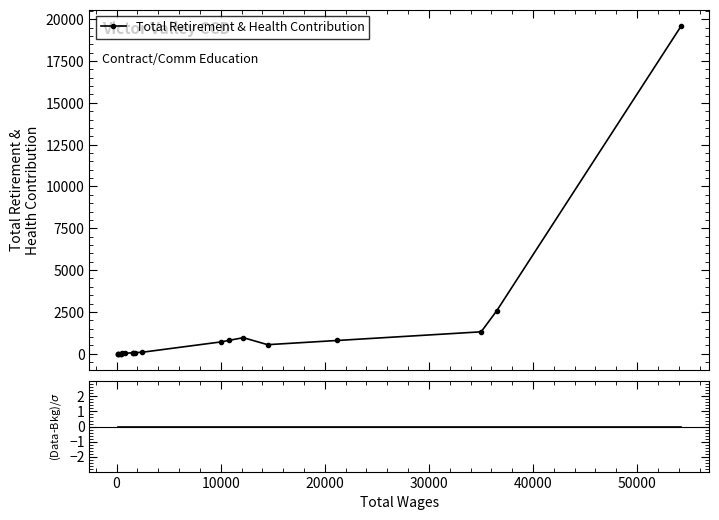

Is this an area chart (filled region under the line)?

No